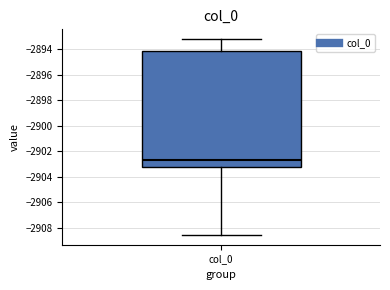

Read this box plot against the y-axis: the position of the median line, the range covered by the box, and the ends of both whiskers. The values are not printed on the chart, so give them approximately, as read against the axis.

median -2902.6, box -2903.2 to -2894.2, whiskers -2908.6 to -2893.2